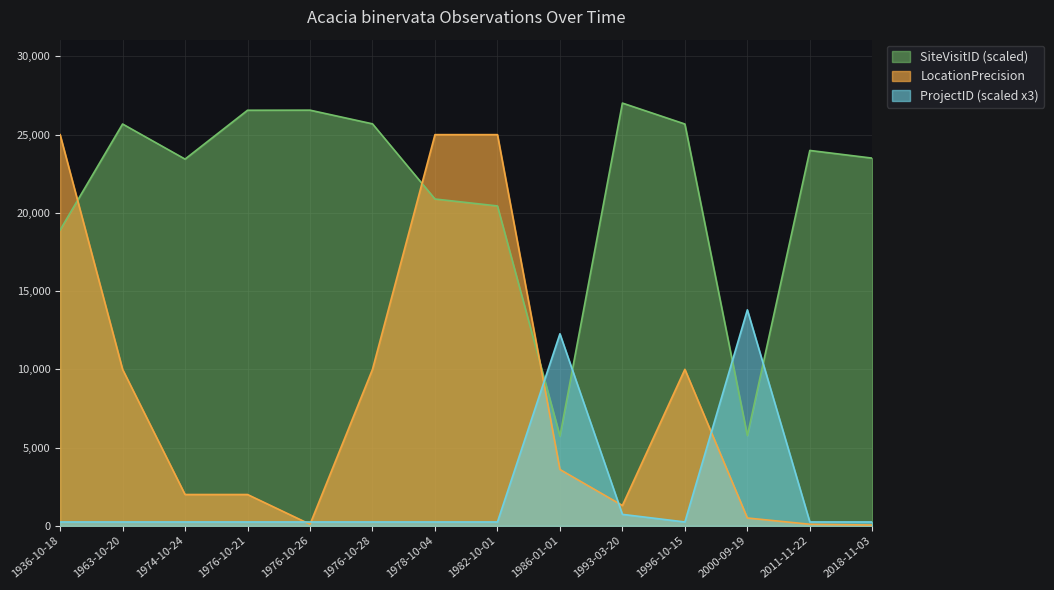

What is the label of the 11th point from the left?

1996-10-15